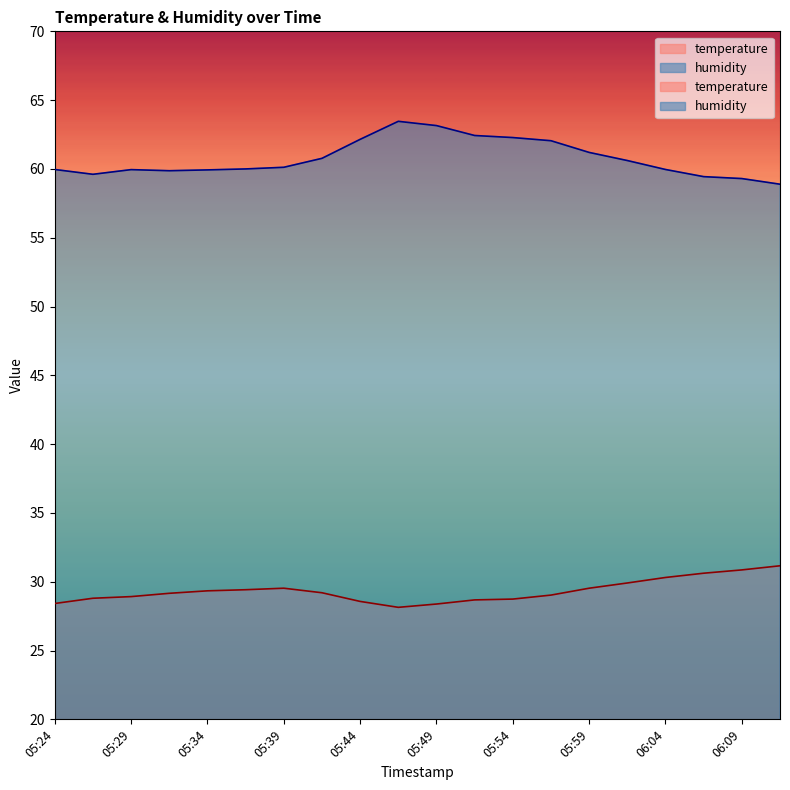

What position from the left is 05:44?

9